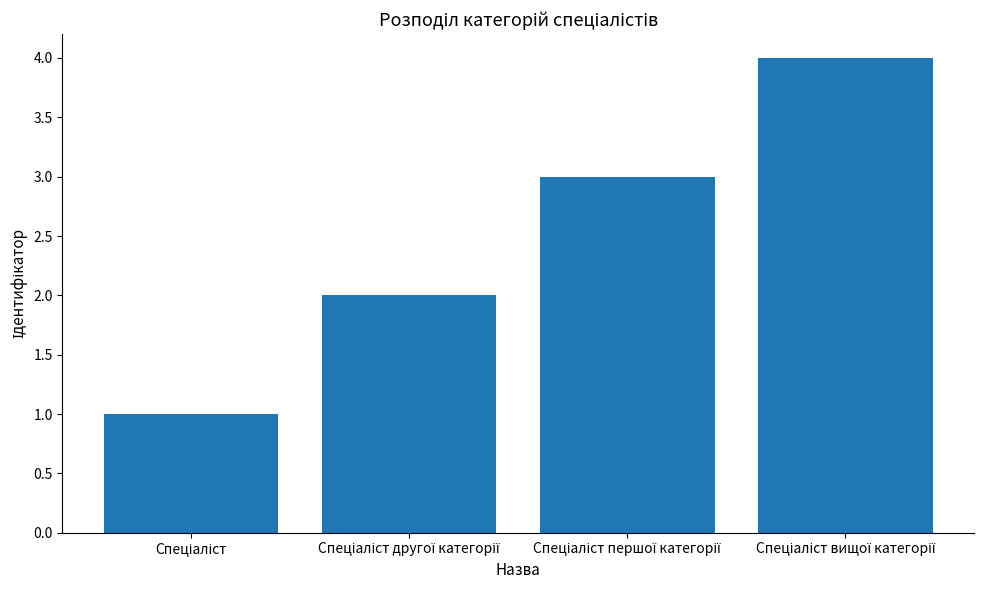

Does the chart contain any negative values?

No